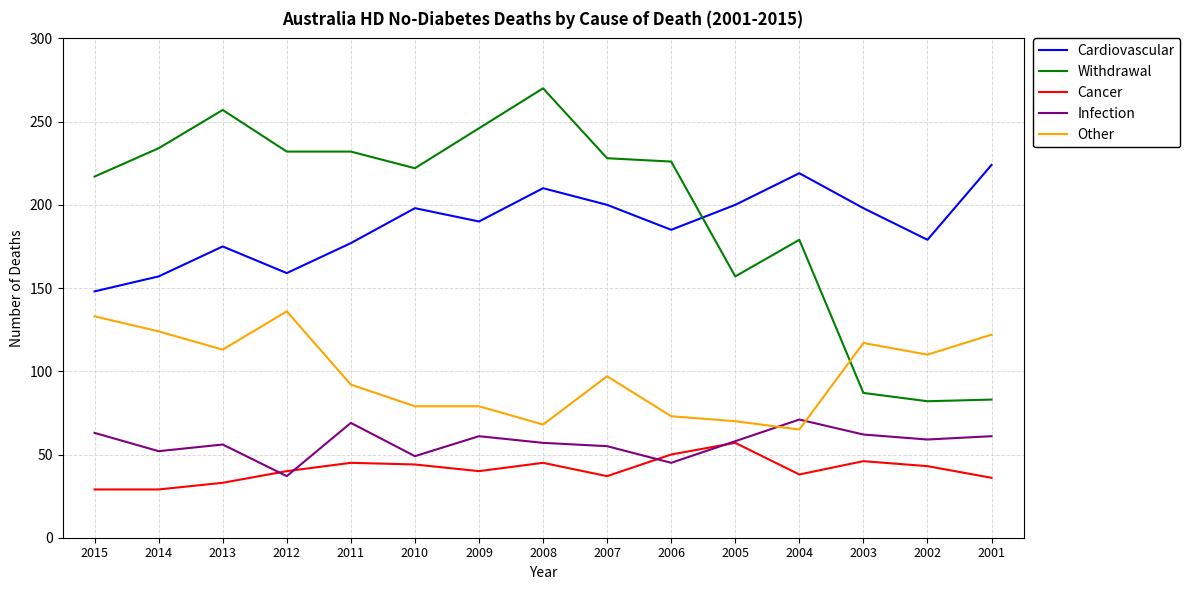

What is the spread (max minus min) of values at 2002?

136